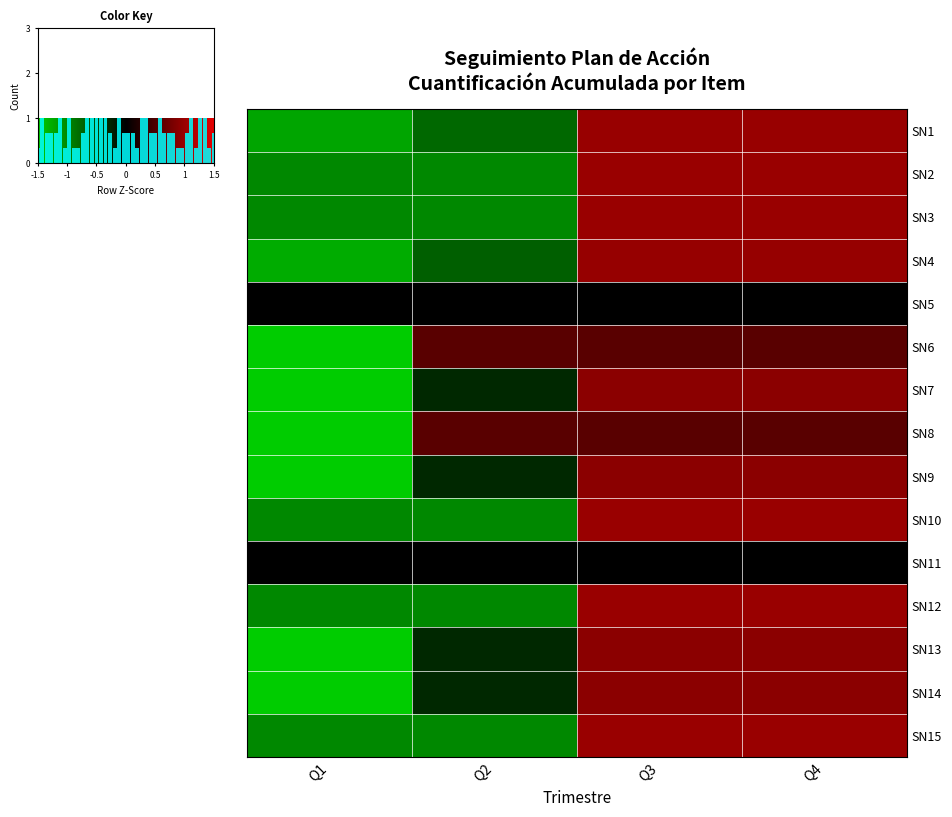

The SN4 series shows -1.1 at Q2. True or false?

False